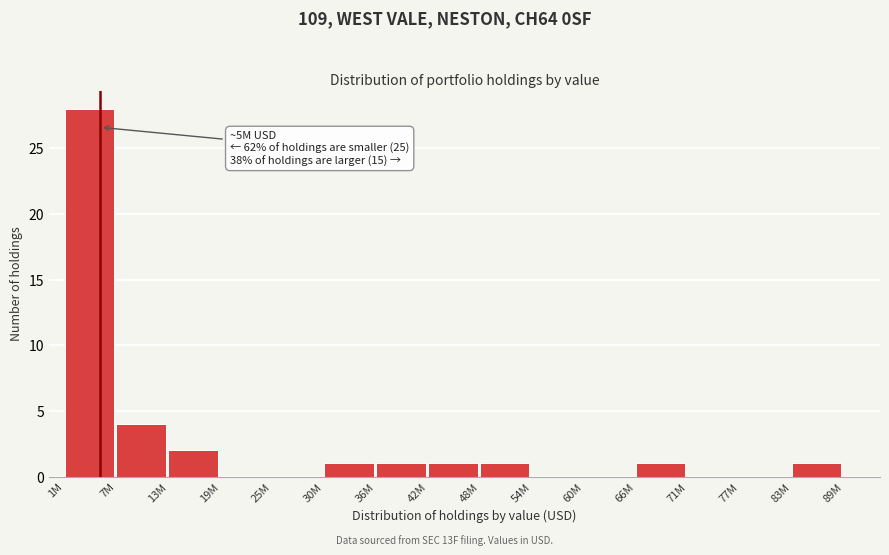

Reading left to right, what are all the values shown in this chart?

1M=28	7M=4	13M=2	19M=0	25M=0	30M=1	36M=1	42M=1	48M=1	54M=0	60M=0	66M=1	71M=0	77M=0	83M=1